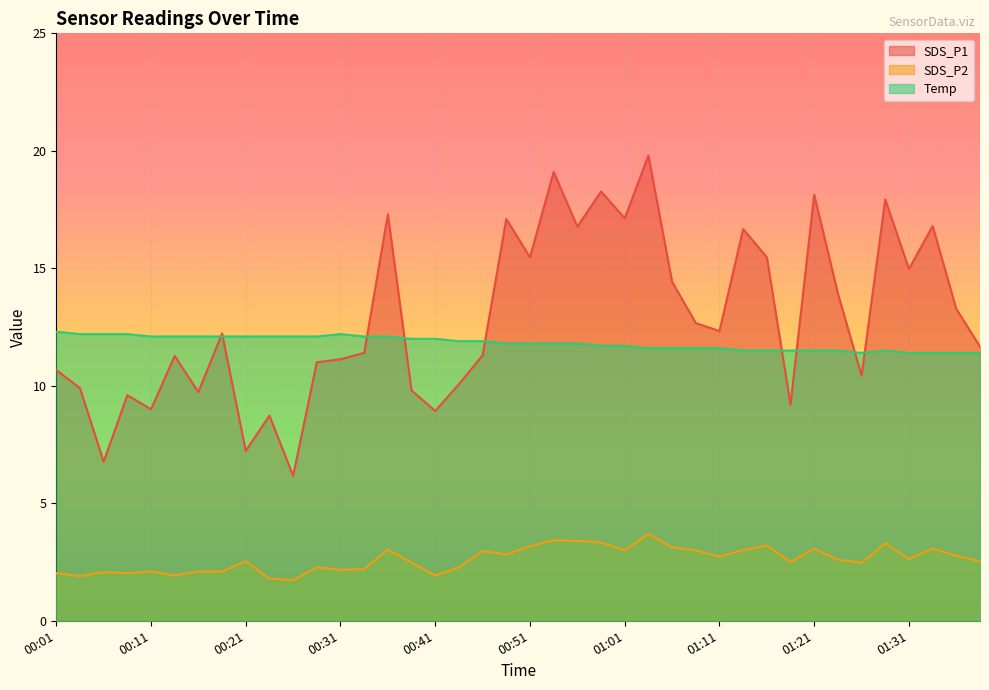

True or false: SDS_P2 and Temp intersect in this chart.

False